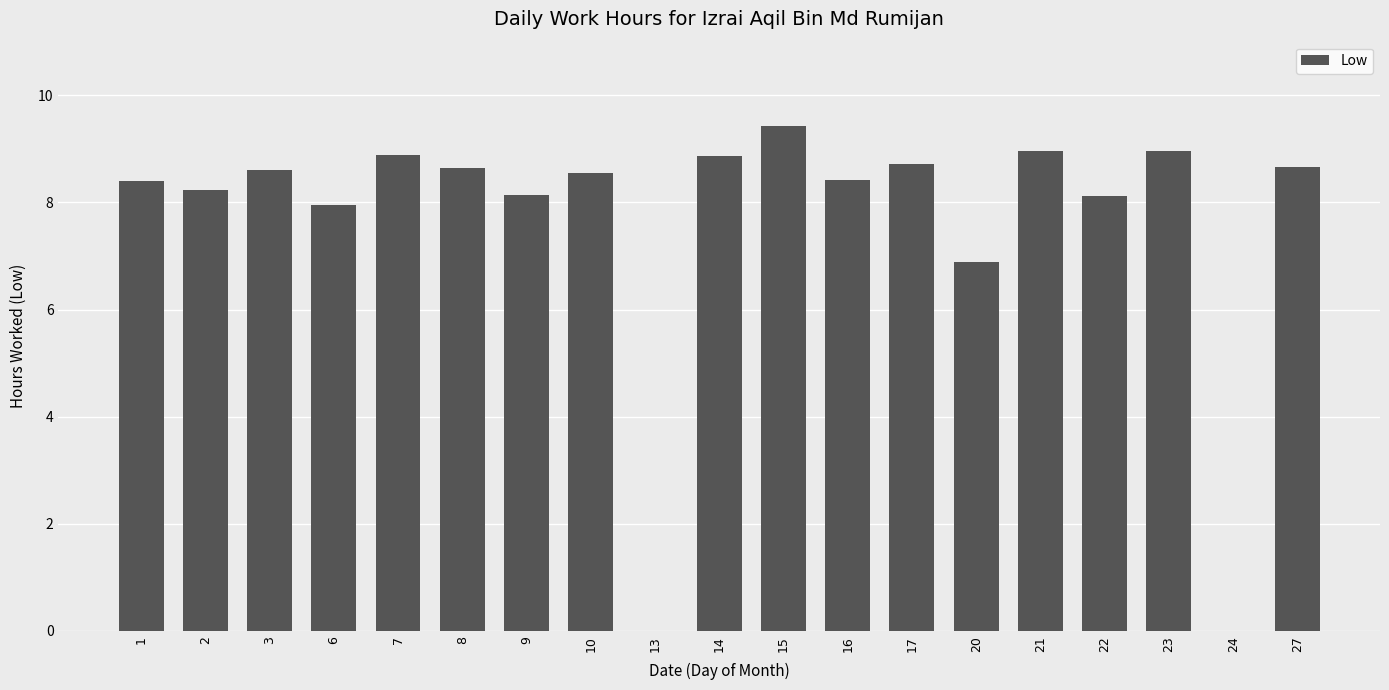

What is the change in value from 14 to 22?

-0.7